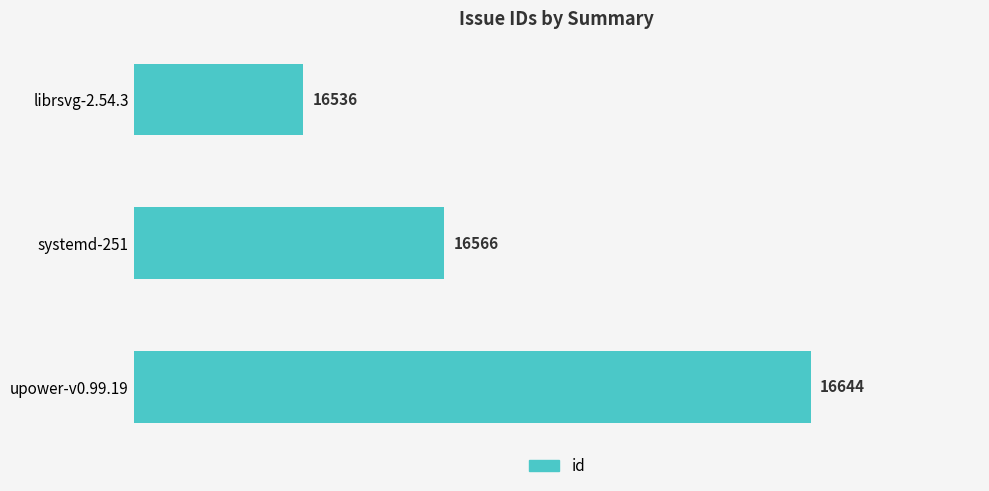

Read the value at librsvg-2.54.3, to the nearest 10.

16540